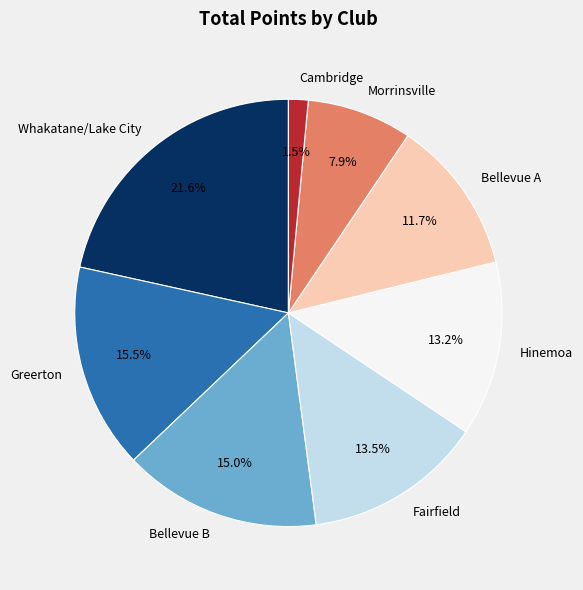

Which has a higher value, Bellevue A or Hinemoa?

Hinemoa